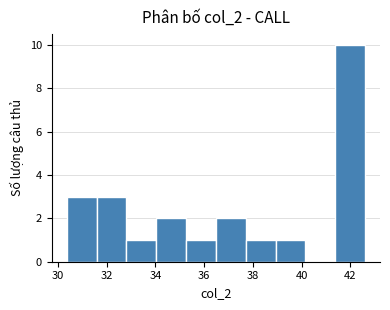

Reading left to right, list every bar in this chart as the range it spans on the x-axis followed by its height. Neither the bar edges nor the heights are printed on the chart, so give them approximately, as read against the axes.

30.4 to 31.6: 3
31.6 to 32.8: 3
32.8 to 34.0: 1
34.0 to 35.2: 2
35.2 to 36.4: 1
36.4 to 37.8: 2
37.8 to 39.0: 1
39.0 to 40.2: 1
40.2 to 41.4: 0
41.4 to 42.6: 10